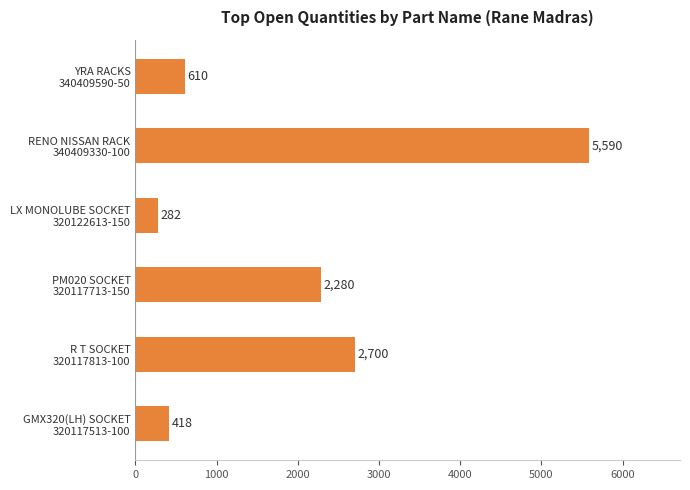

Reading top to bottom, transcribe all the data shown in this chart.

610	5590	282	2280	2700	418